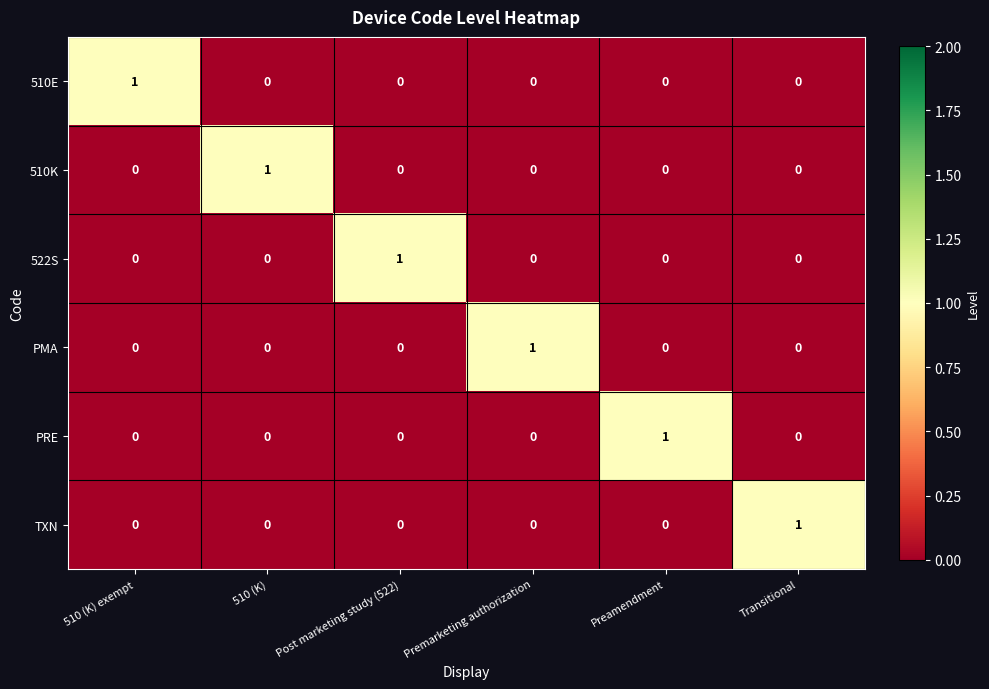

The PRE series shows -1 at Transitional. True or false?

False